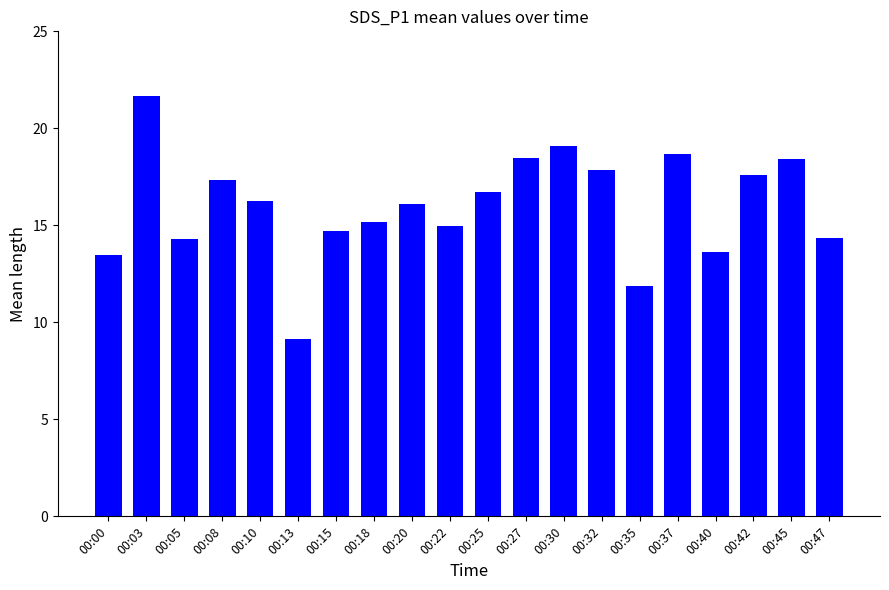

What is the value of the 6th bar from the left?

9.1